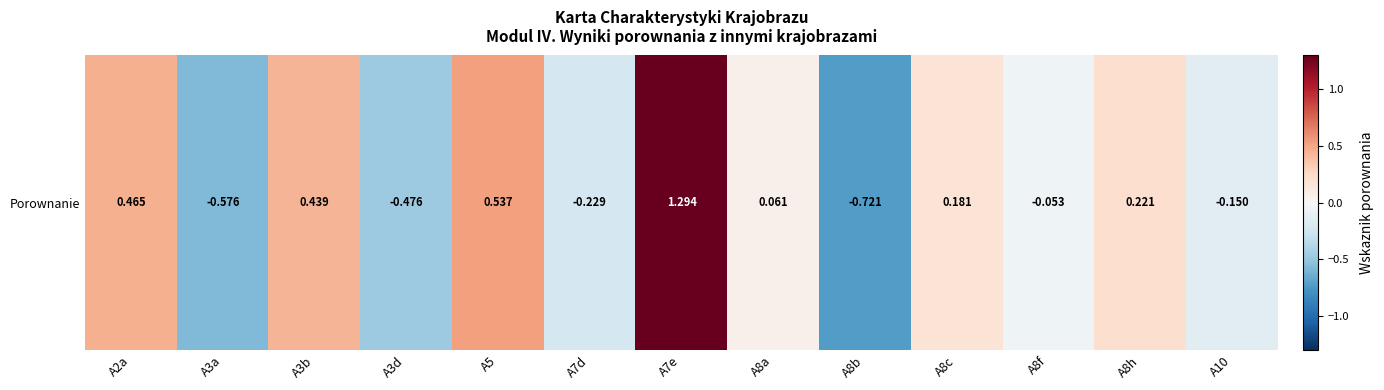

At which category does the chart reach its peak across all series?

A7e